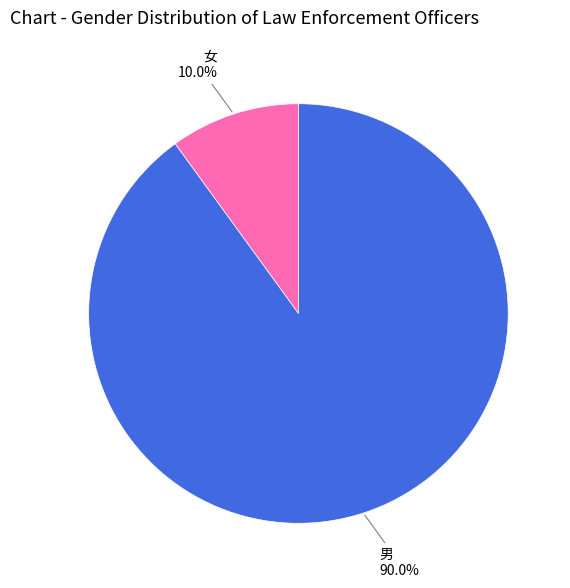

To the nearest percent, what is the combined percentage of 男 and 女?

100%